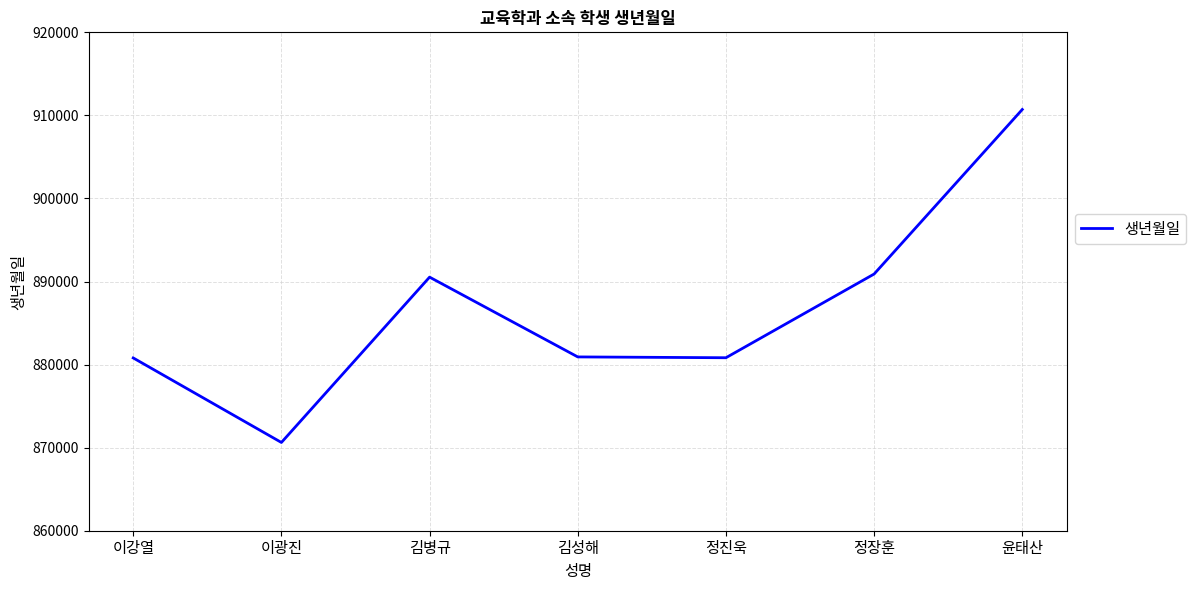

True or false: the data shows 1561096 at 김병규.

False